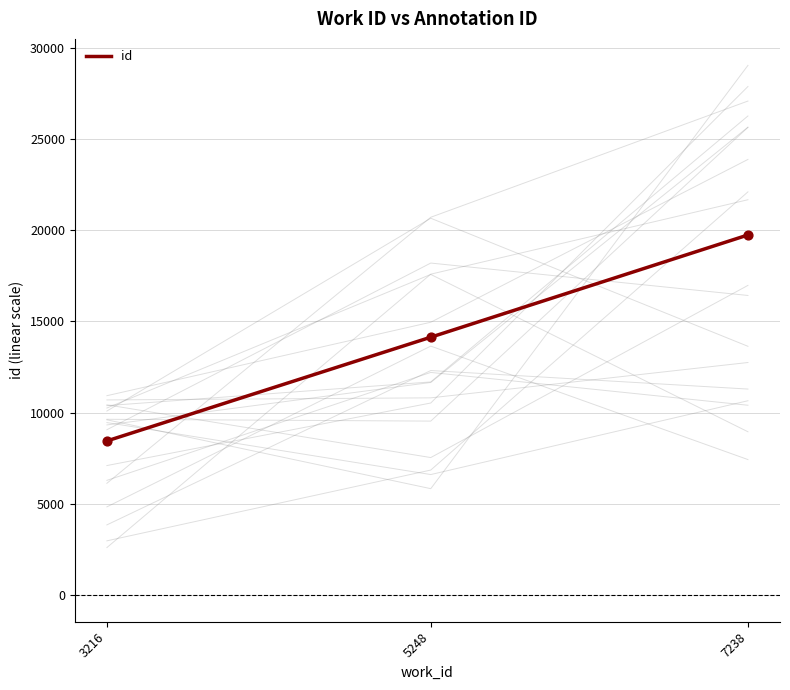

Approximately how many times larger is the value at 3216 compared to 5248?

0.6